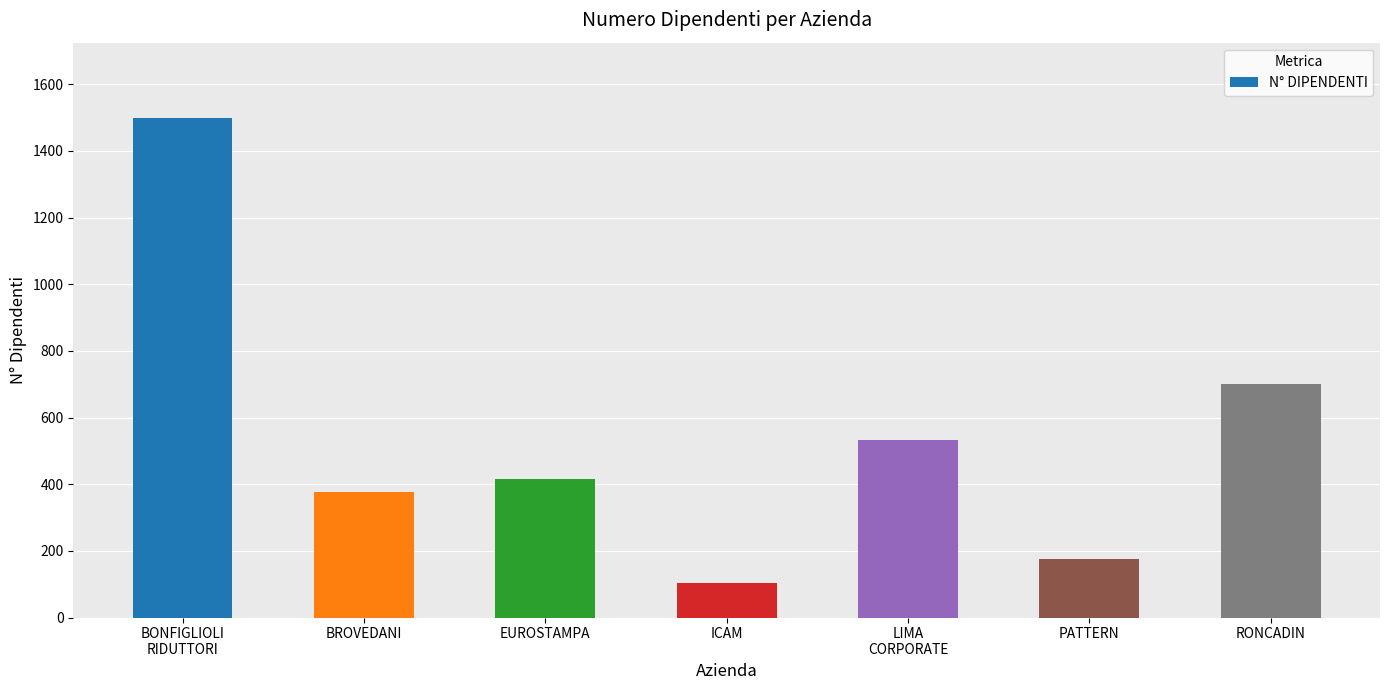

What is the sum of the values at ICAM and PATTERN?

279